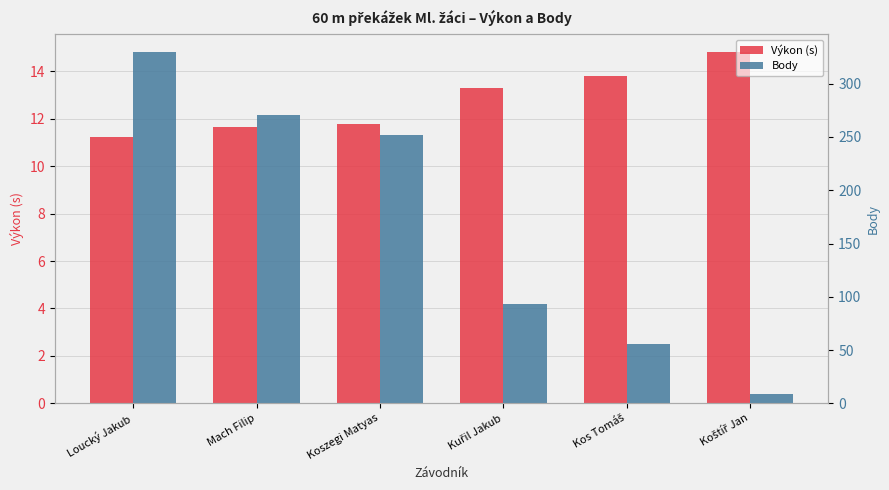

What is the difference between the Body values at Kuřil Jakub and Loucký Jakub?

237.0